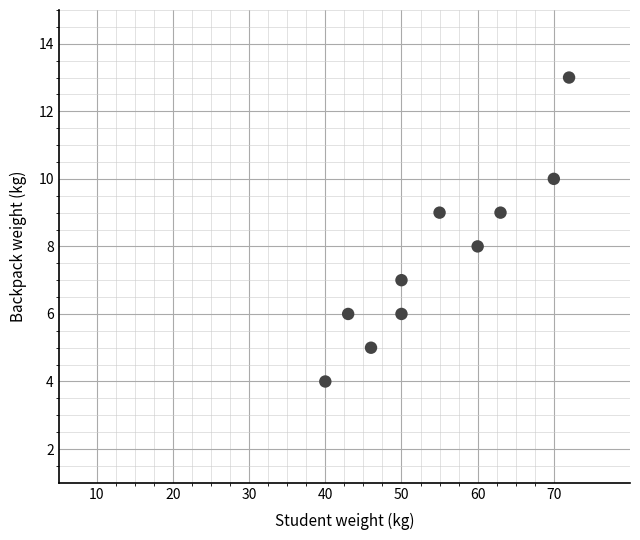

What is the range of X values (max minus min)?

32